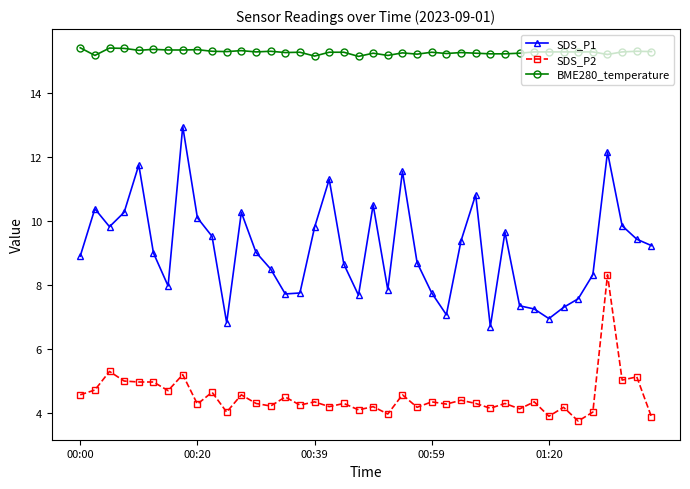

Which series has the largest total across all categories?

BME280_temperature